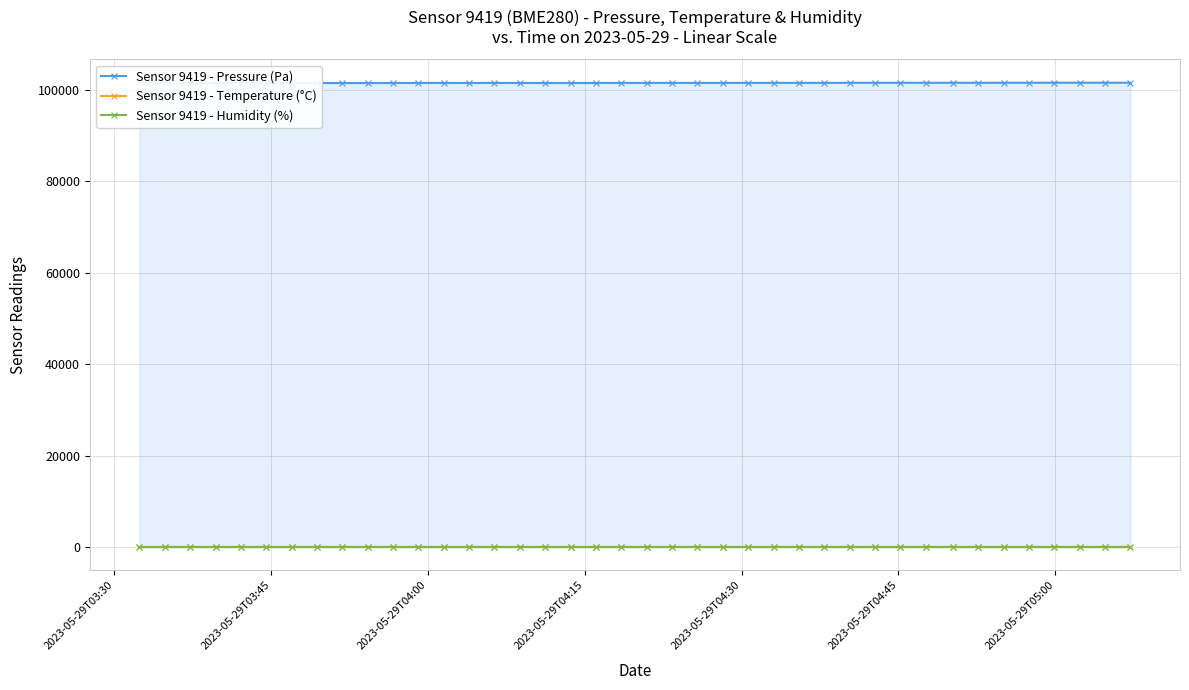

True or false: Sensor 9419 - Pressure (Pa) and Sensor 9419 - Humidity (%) cross at least once.

False